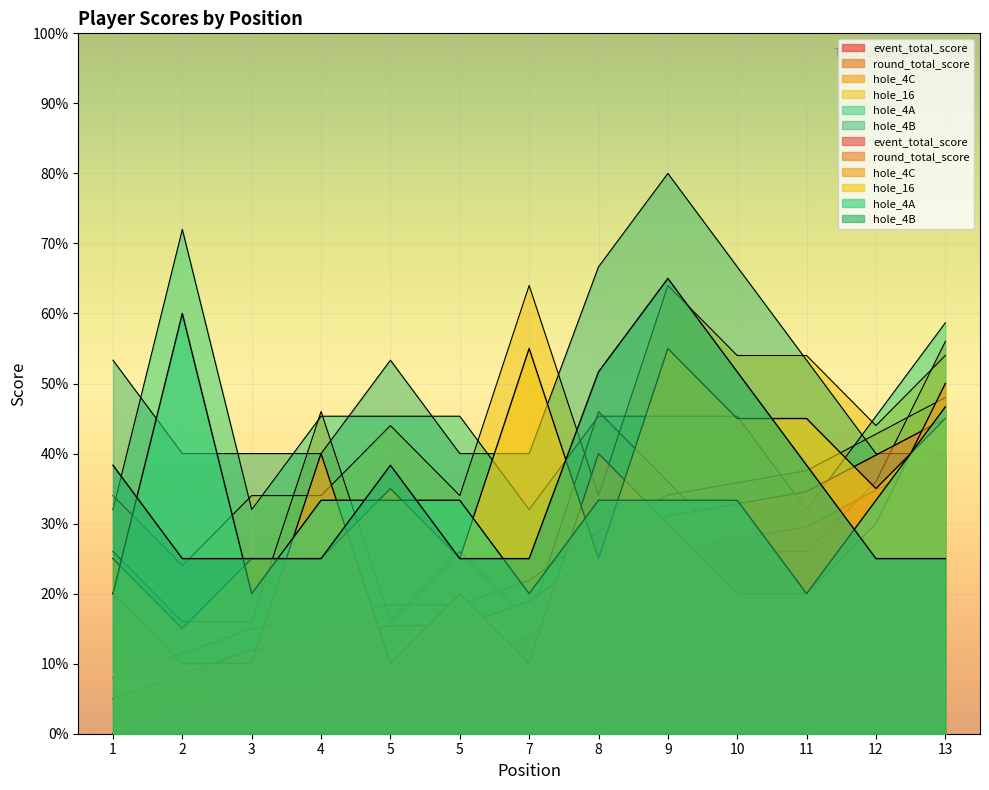

What is the highest value of the event_total_score series?

40.0